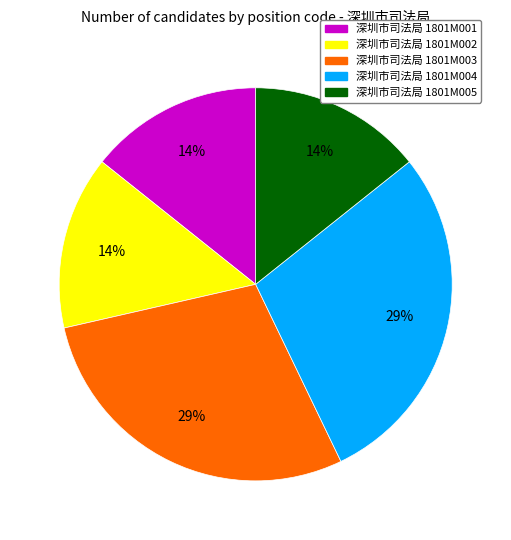

To the nearest percent, what is the average slice percentage?

20%